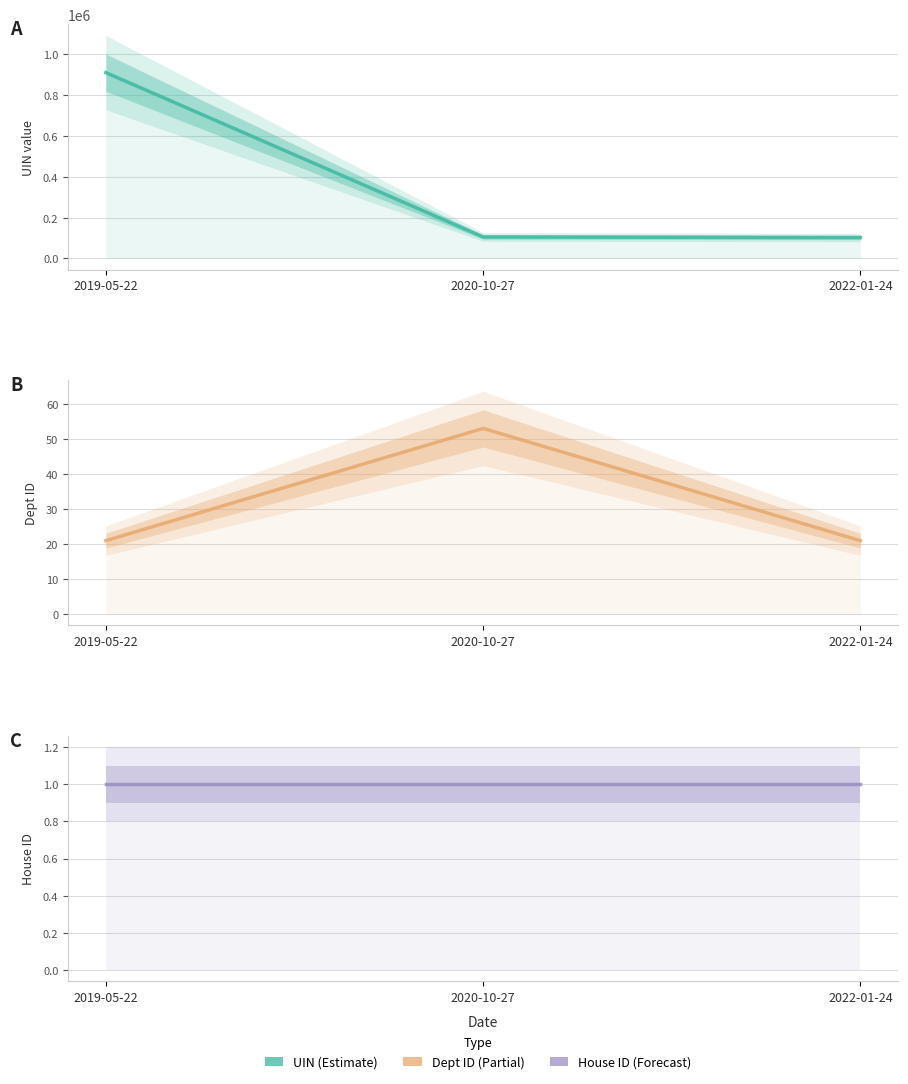

True or false: uin has a value of 910964 at 2019-05-22.

True